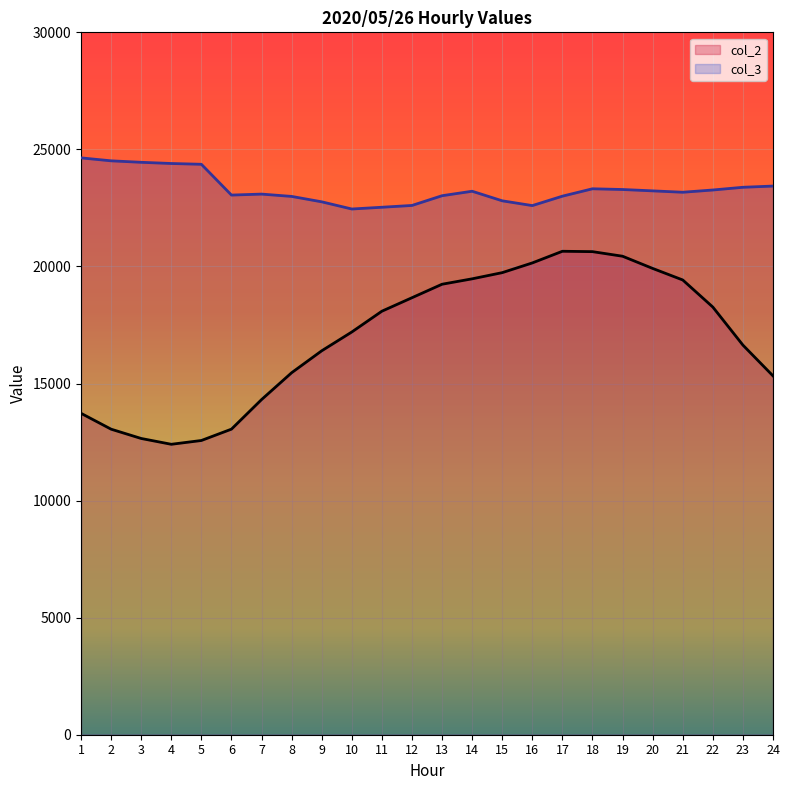

List the series in order of their overall mean, highest first.

col_3, col_2